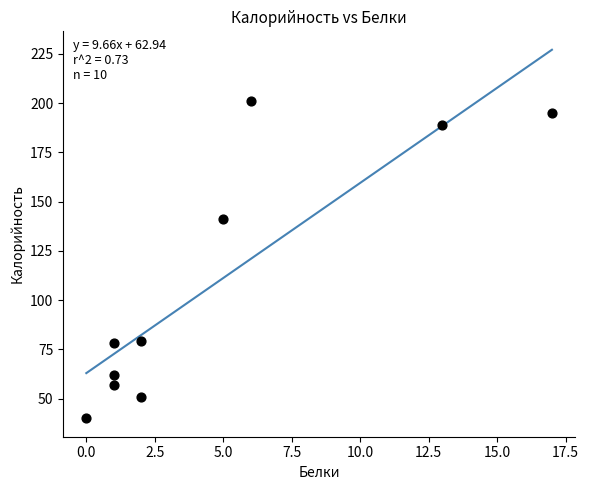

What is the range of X values (max minus min)?

17